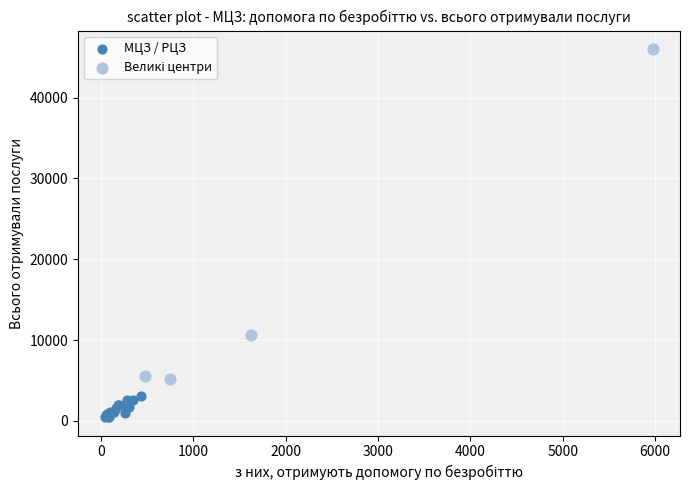

Which series reaches the minimum Y coordinate?

МЦЗ / РЦЗ